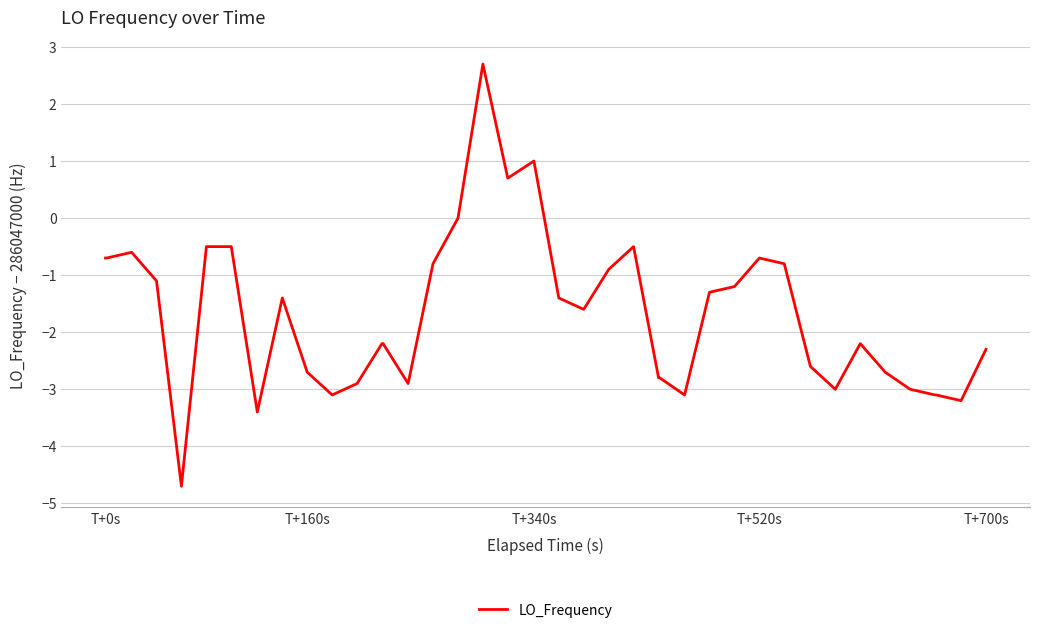

What is the difference between the maximum and minimum values?

7.4